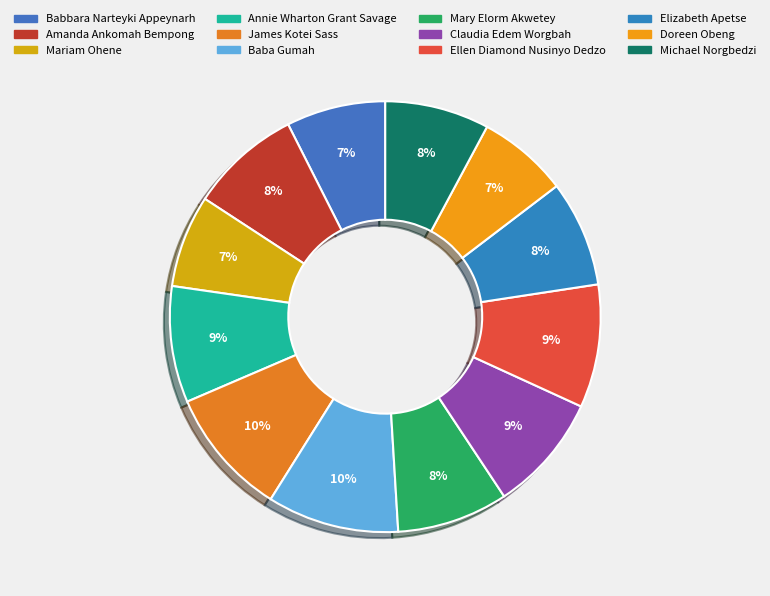

Does Annie Wharton Grant Savage account for over 50% of the chart?

No